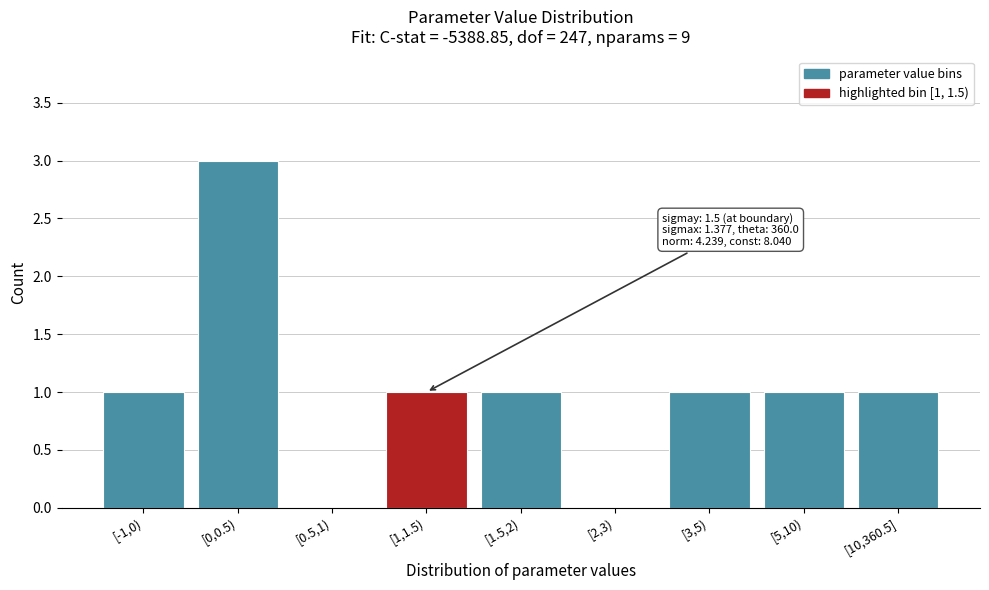

Reading right to left, extract all data points from this chart.

[10,360.5]=1	[5,10)=1	[3,5)=1	[2,3)=0	[1.5,2)=1	[1,1.5)=1	[0.5,1)=0	[0,0.5)=3	[-1,0)=1